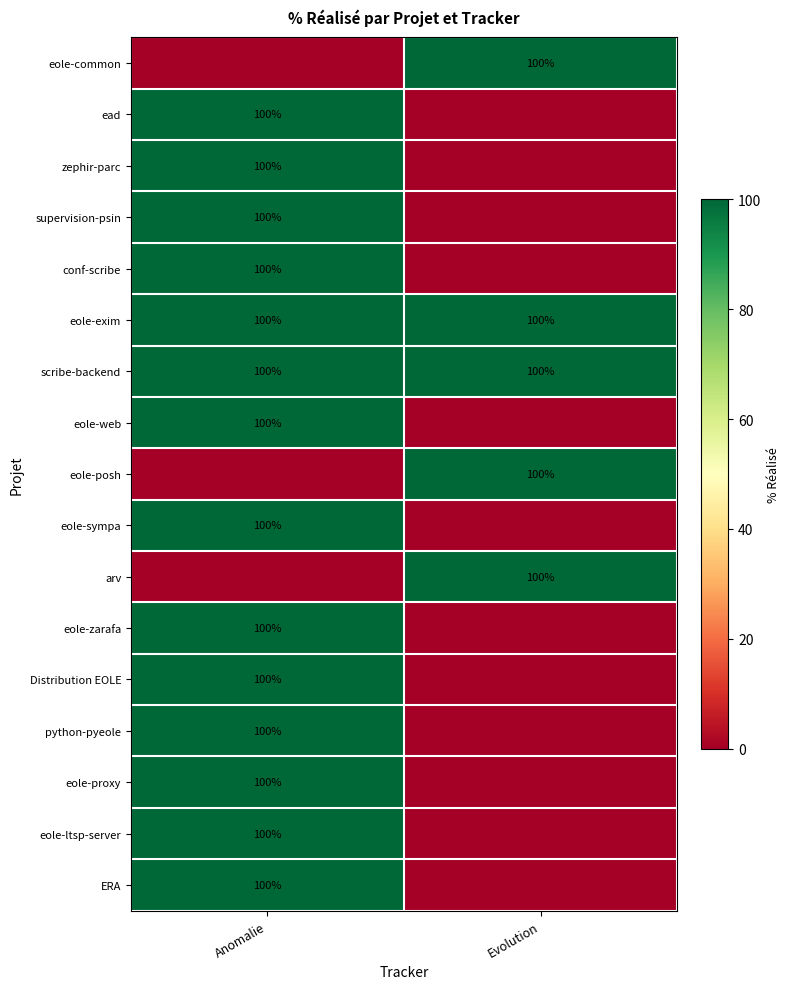

The value of Distribution EOLE at Anomalie is 146. True or false?

False